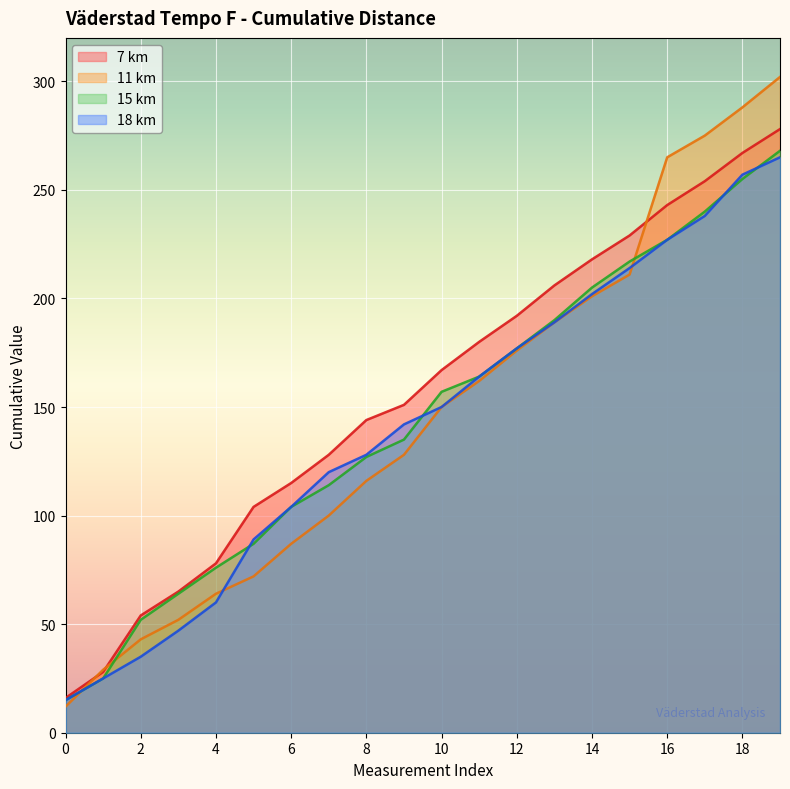

Reading left to right, transcribe all the data shown in this chart.

7 km: 16	28	54	65	78	104	115	128	144	151	167	180	192	206	218	229	243	254	267	278
11 km: 12	29	43	52	64	72	87	100	116	128	150	162	176	189	201	211	265	275	288	302
15 km: 15	25	52	64	76	87	104	114	127	135	157	164	177	190	205	217	227	240	255	268
18 km: 15	25	35	47	60	89	104	120	128	142	150	164	177	189	202	214	227	238	257	265